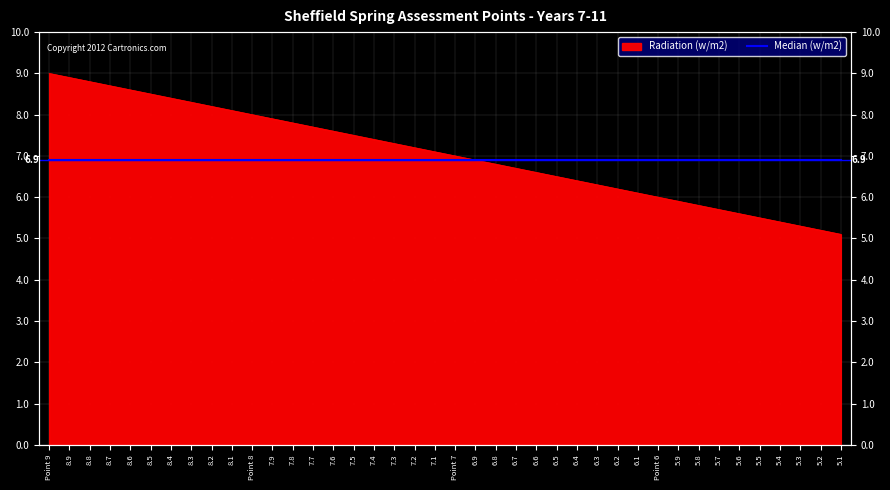

The value at 5.7 is 5.7. True or false?

True